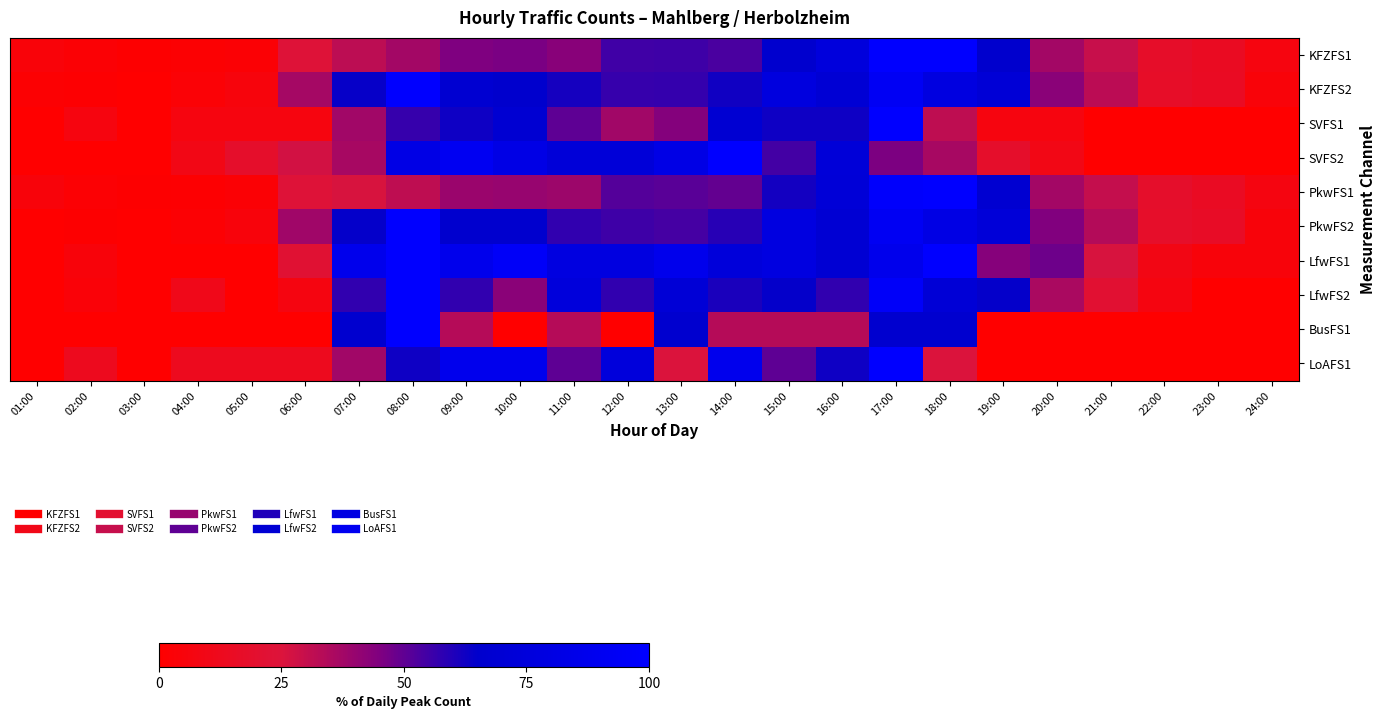

How many series are shown in this chart?

10